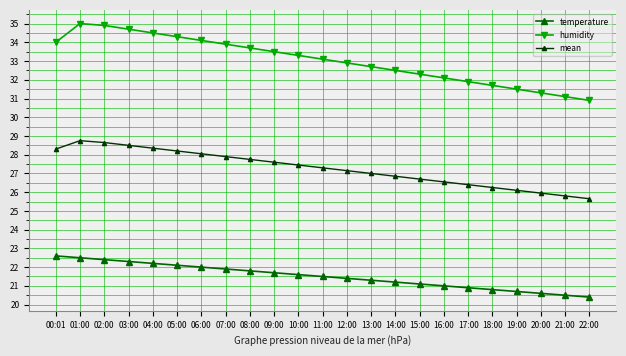

True or false: mean and temperature intersect in this chart.

False